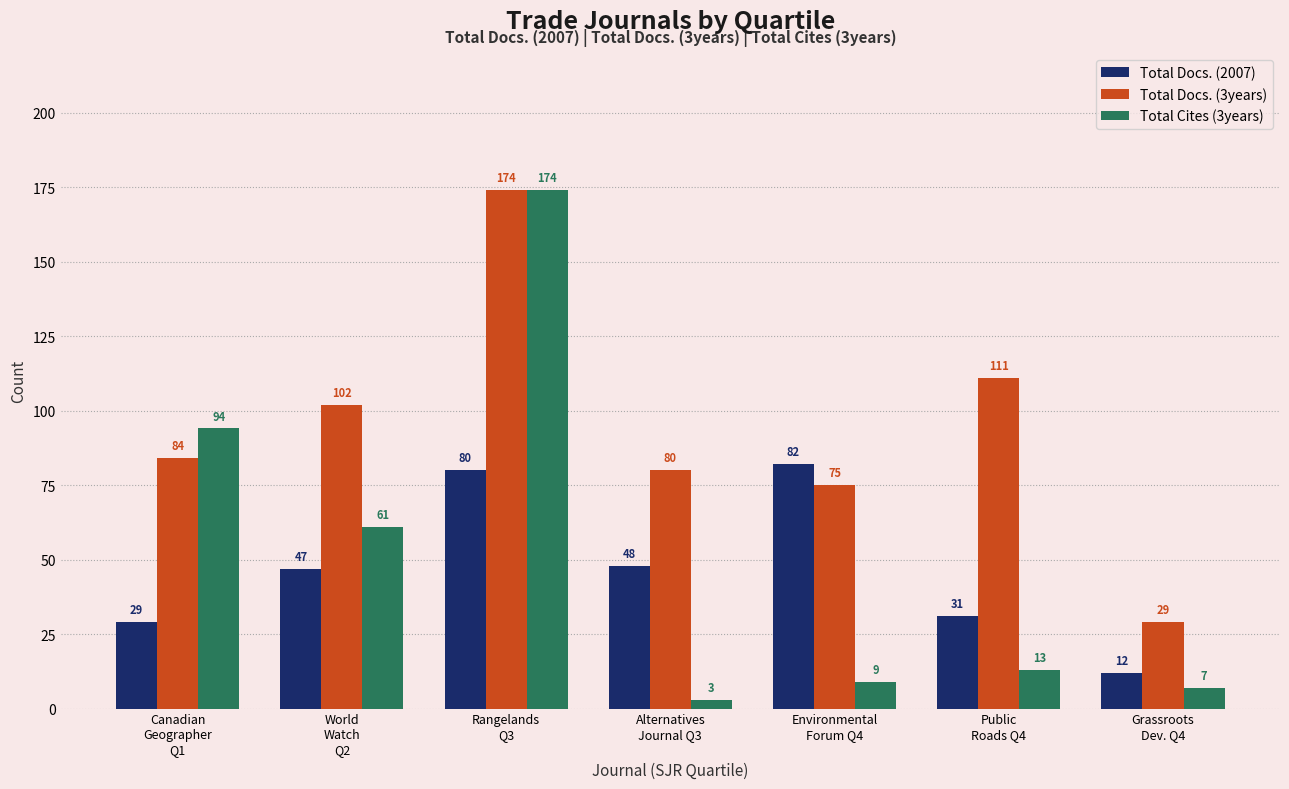

What is the total value across all series at Alternatives
Journal Q3?

131